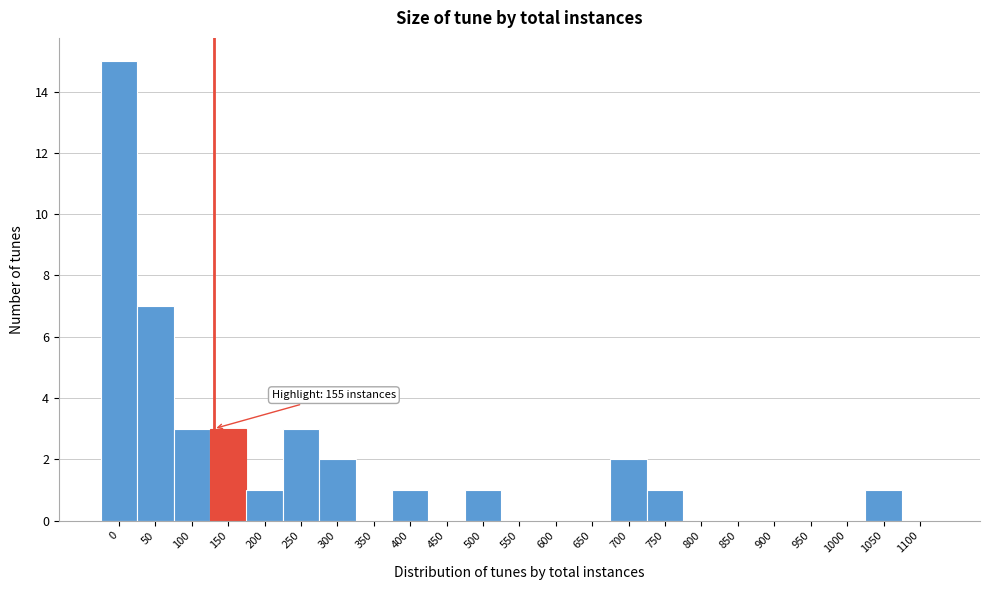

Reading right to left, what are all the values shown in this chart?

1100=0	1050=1	1000=0	950=0	900=0	850=0	800=0	750=1	700=2	650=0	600=0	550=0	500=1	450=0	400=1	350=0	300=2	250=3	200=1	150=3	100=3	50=7	0=15